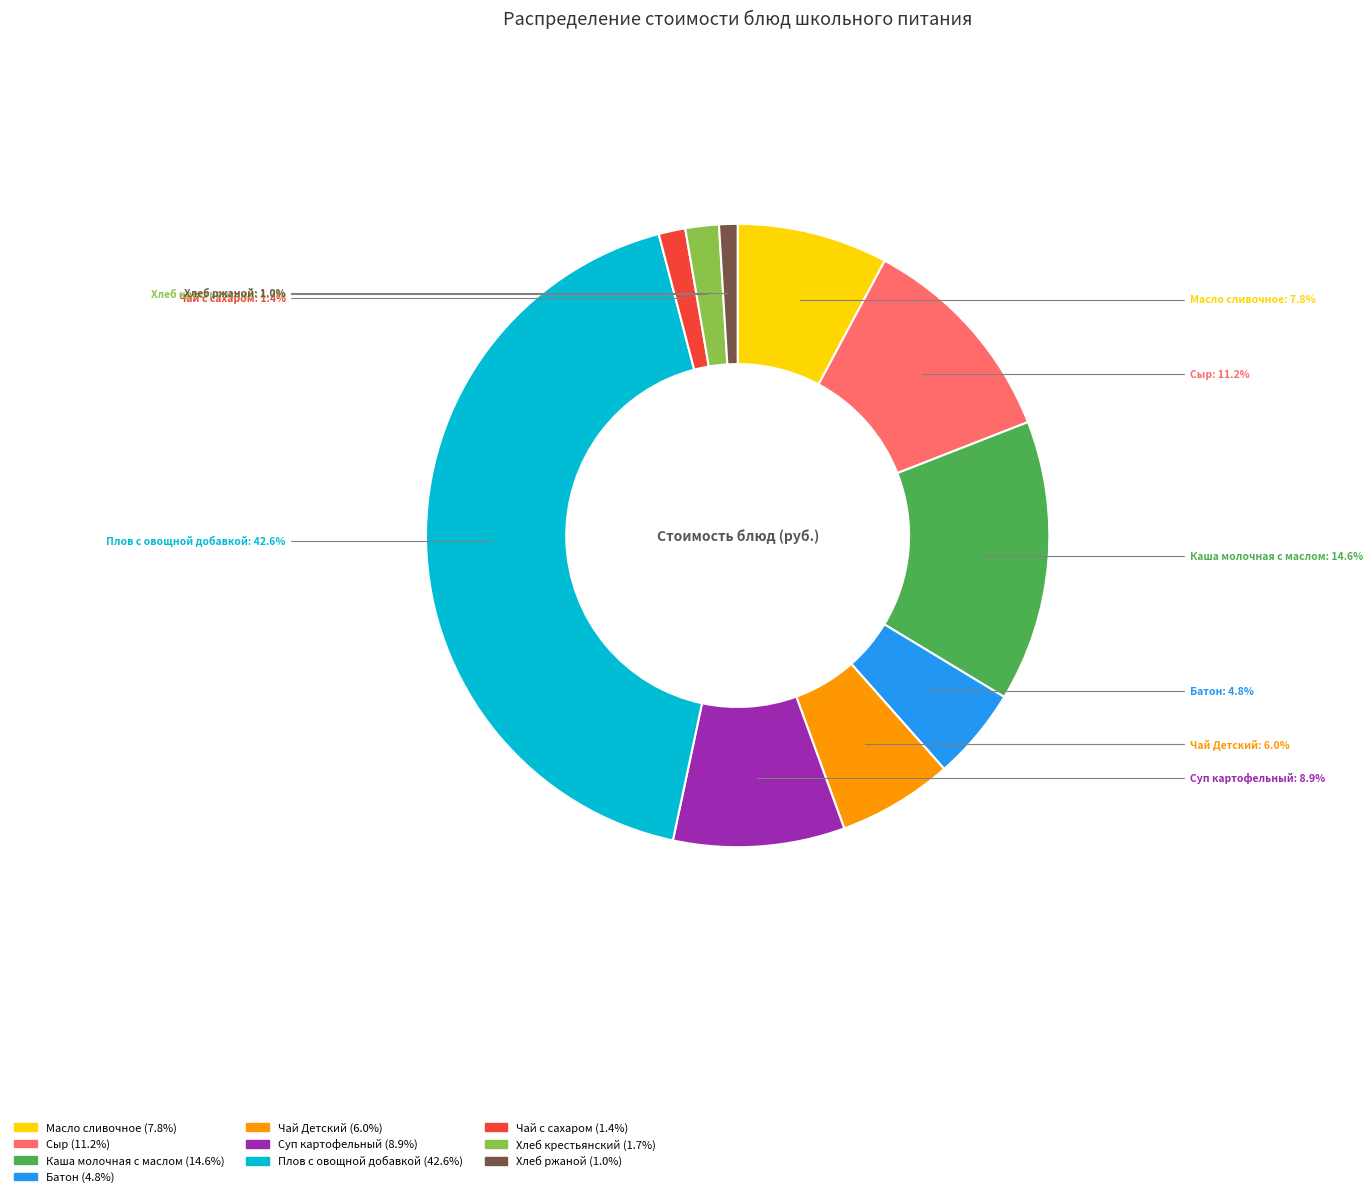

Combined, what portion of the pie is Чай с сахаром and Плов с овощной добавкой?

44.0%